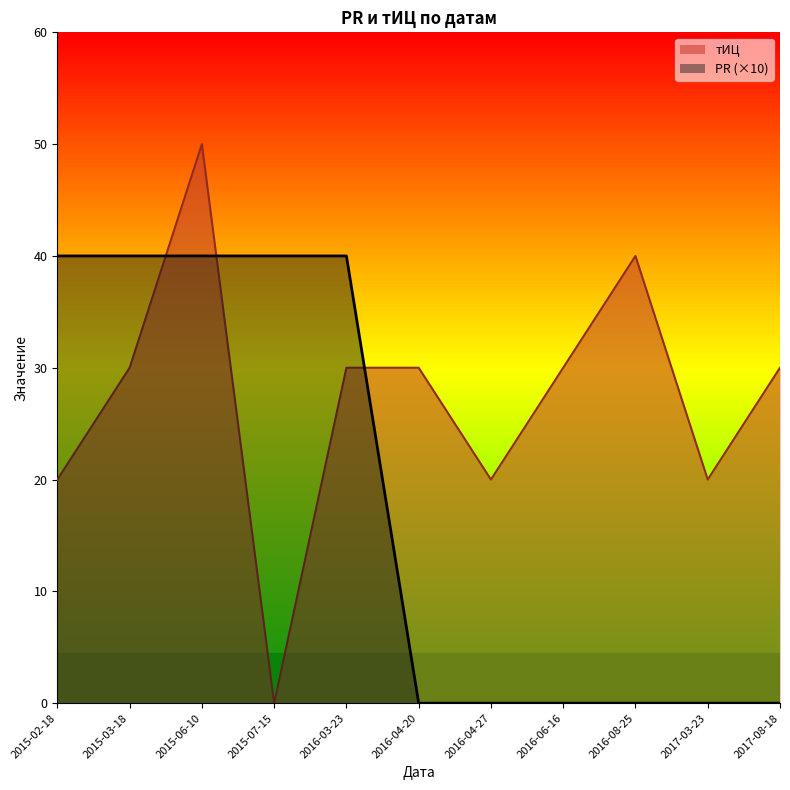

After their last crossing, which series has the higher values: тИЦ or PR?

тИЦ